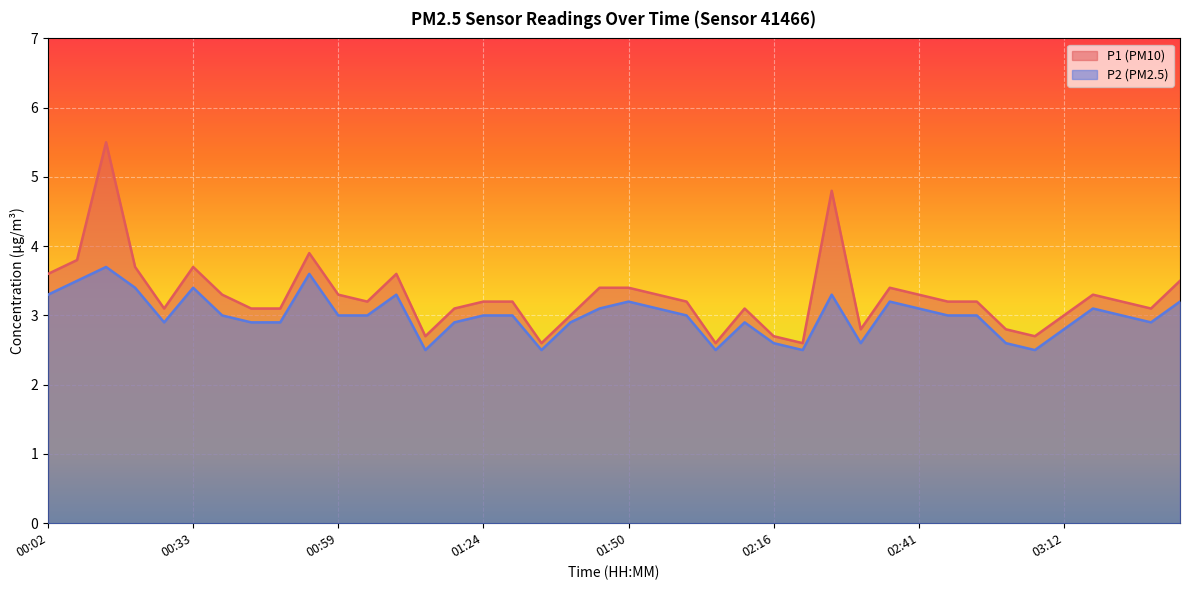

Rank the series by their average value, from highest to lowest.

P1 (PM10), P2 (PM2.5)